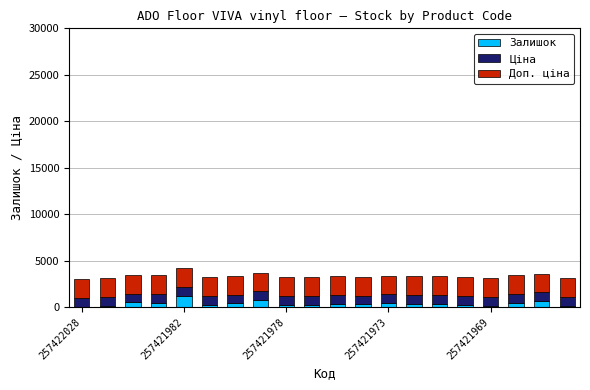

What is the highest value of the Залишок series?

1236.0